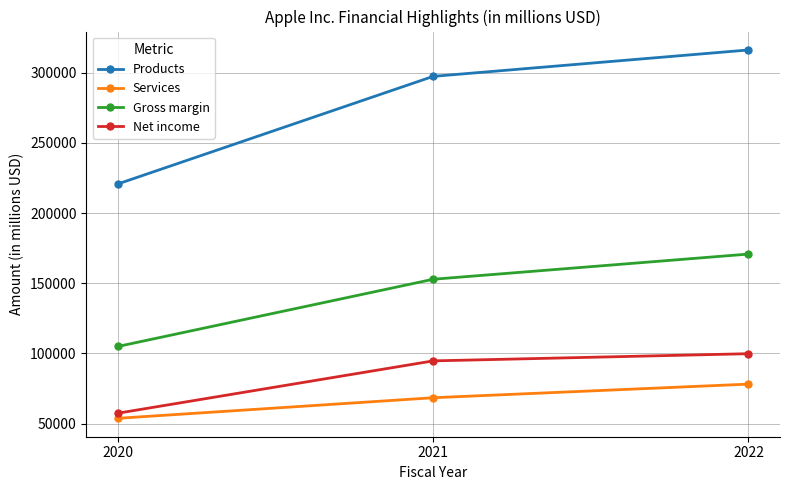

At which label does Net income reach its minimum?

2020